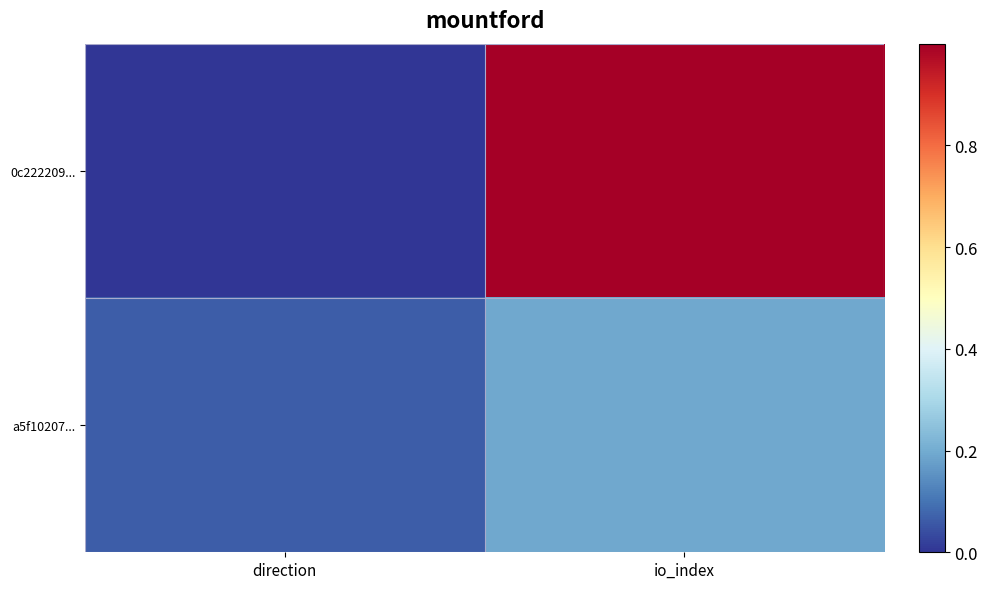

Which has a higher value, io_index or direction?

io_index